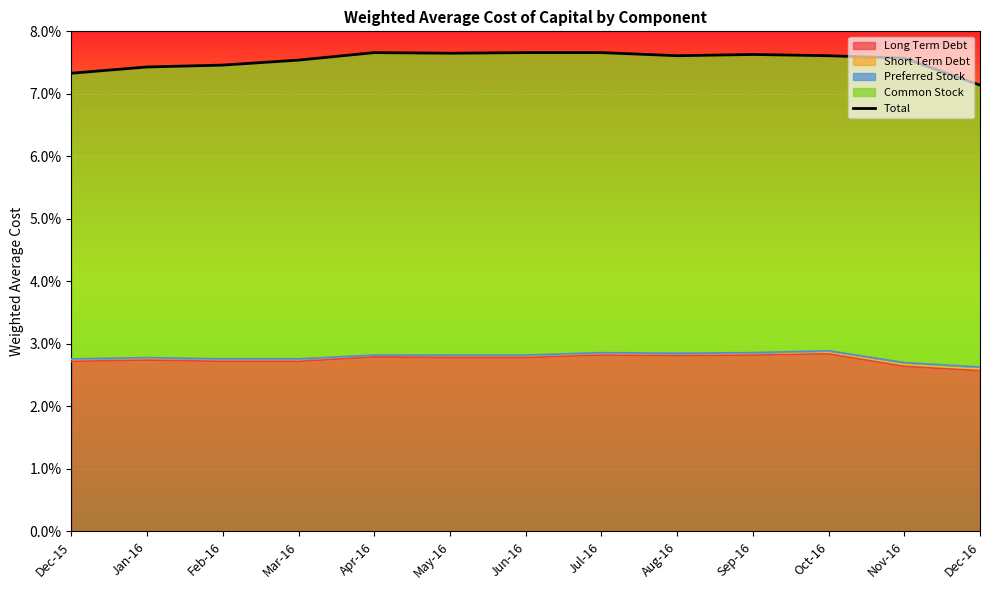

Between Jun-16 and Jan-16, which is larger?

Jun-16